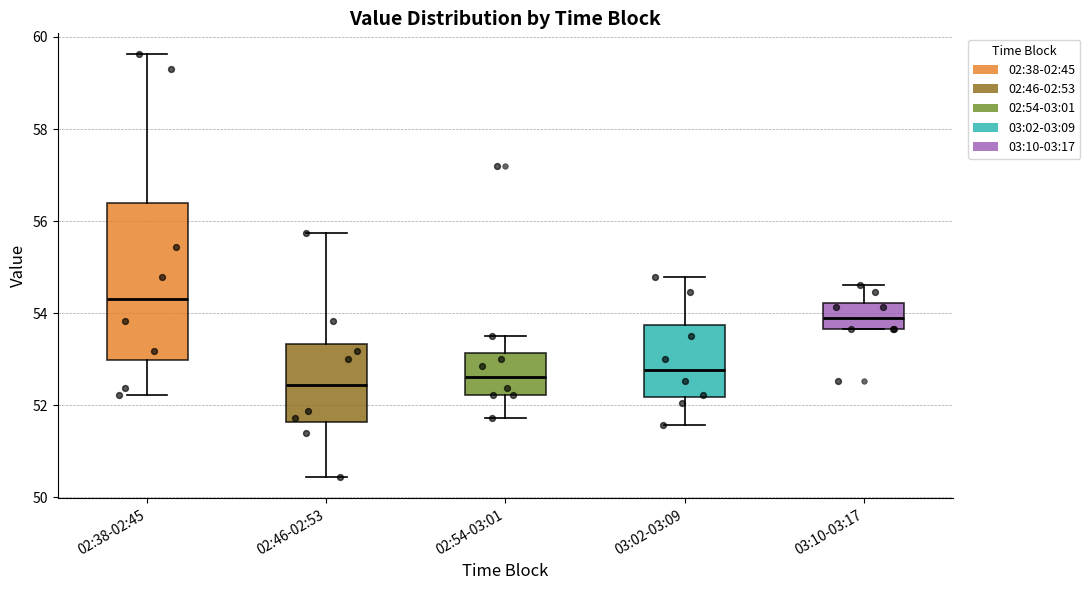

Where does the upper whisker of the box for 02:38-02:45 end on the y-axis? The values are not printed on the chart, so give them approximately, as read against the axis.

59.6